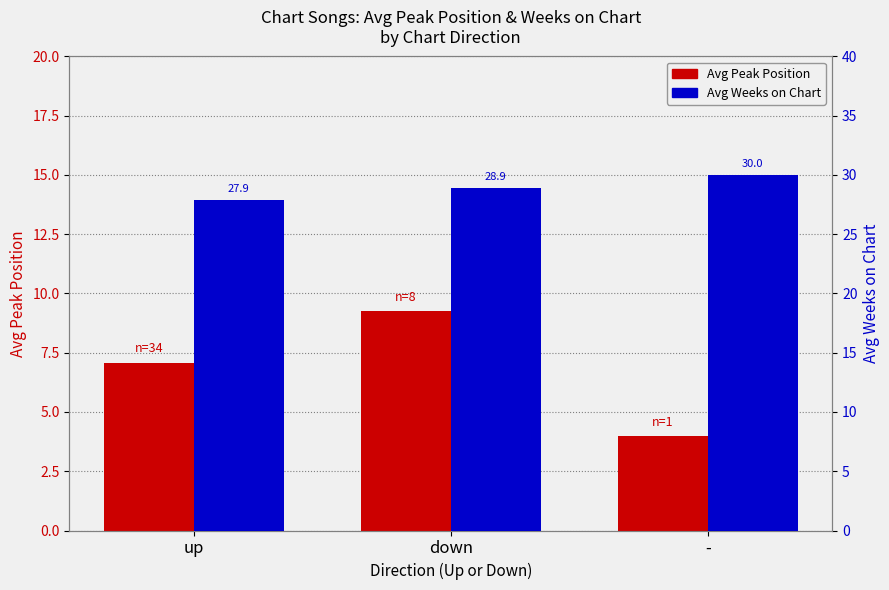

How many bars are there in each group?

2